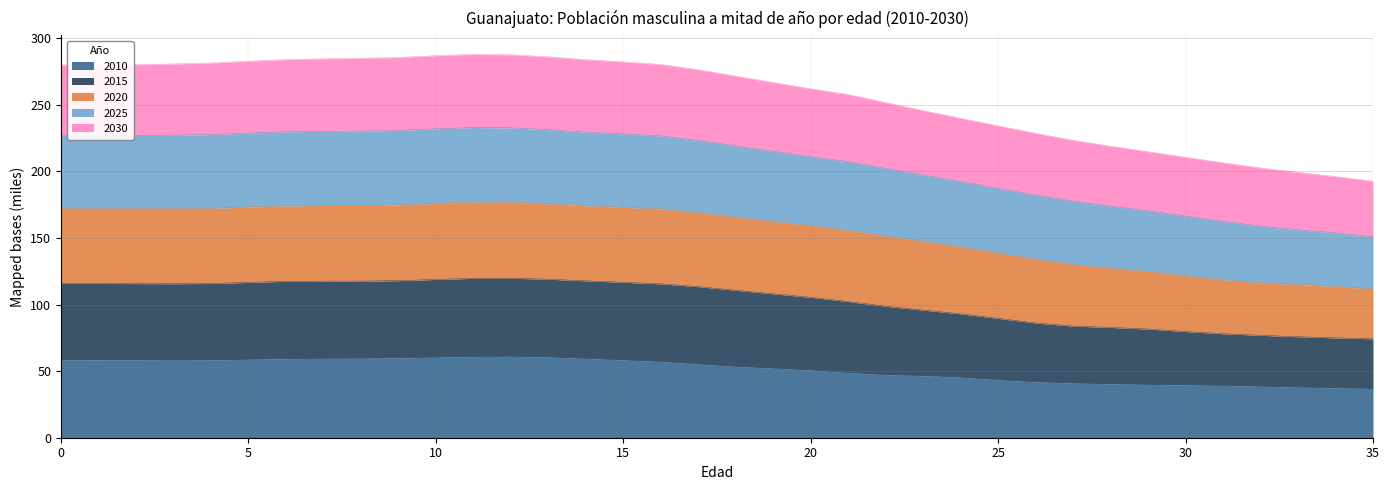

Is it true that 2025 equals 473.1 at 15?

False